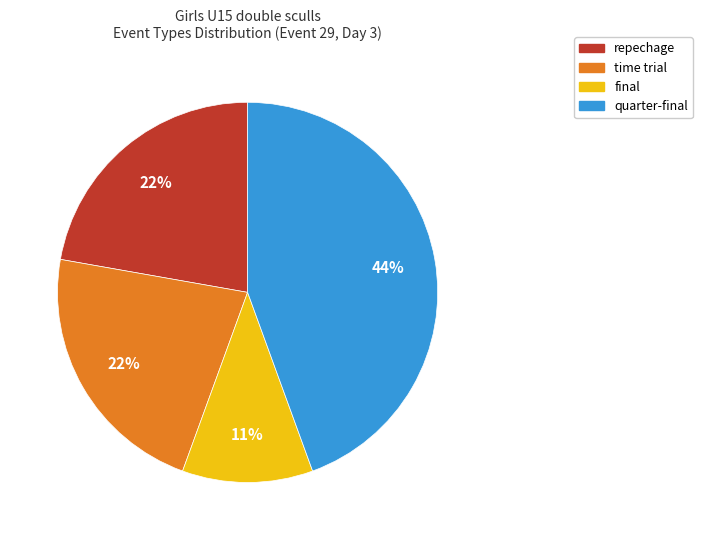

Is there any slice that represents more than half of the pie?

No